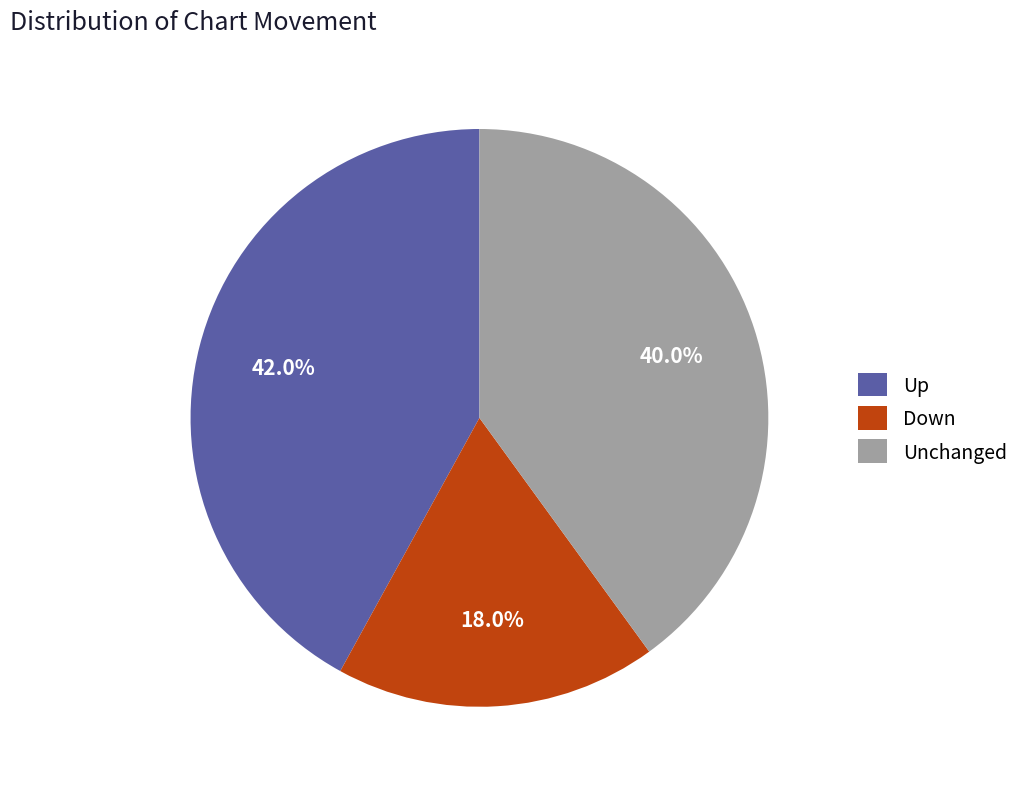

How many slices are in this pie chart?

3